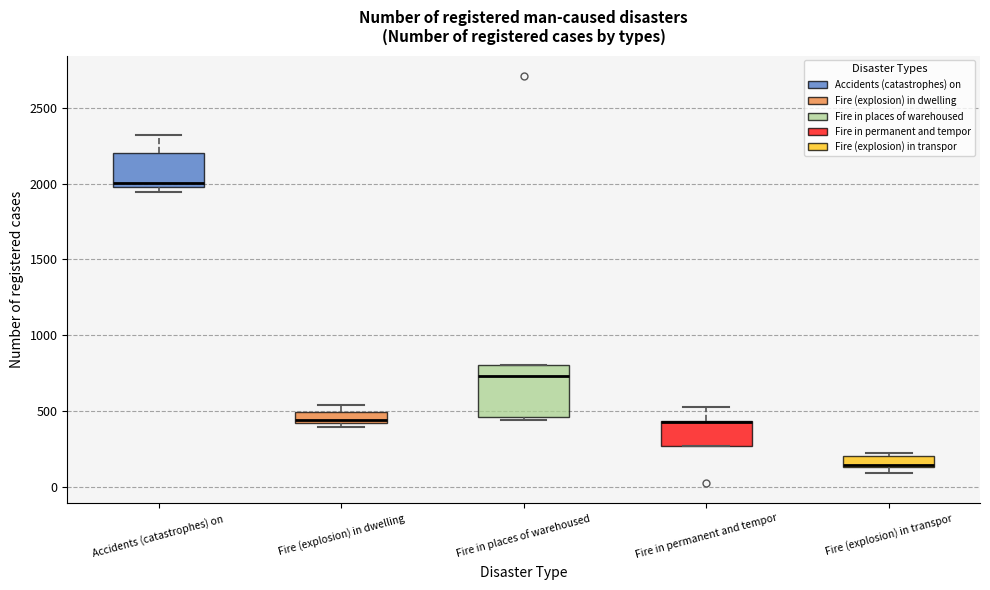

Where is the upper edge of the box for Fire in places of warehoused on the y-axis? The values are not printed on the chart, so give them approximately, as read against the axis.

800